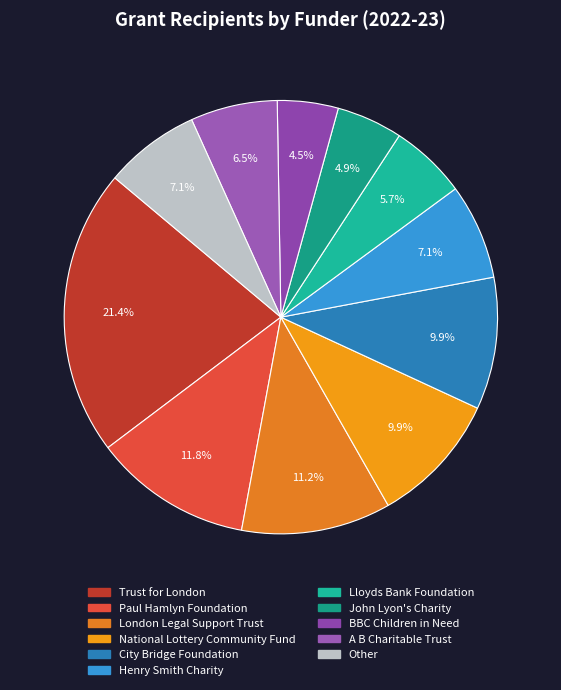

What is the largest slice in the pie chart?

Trust for London